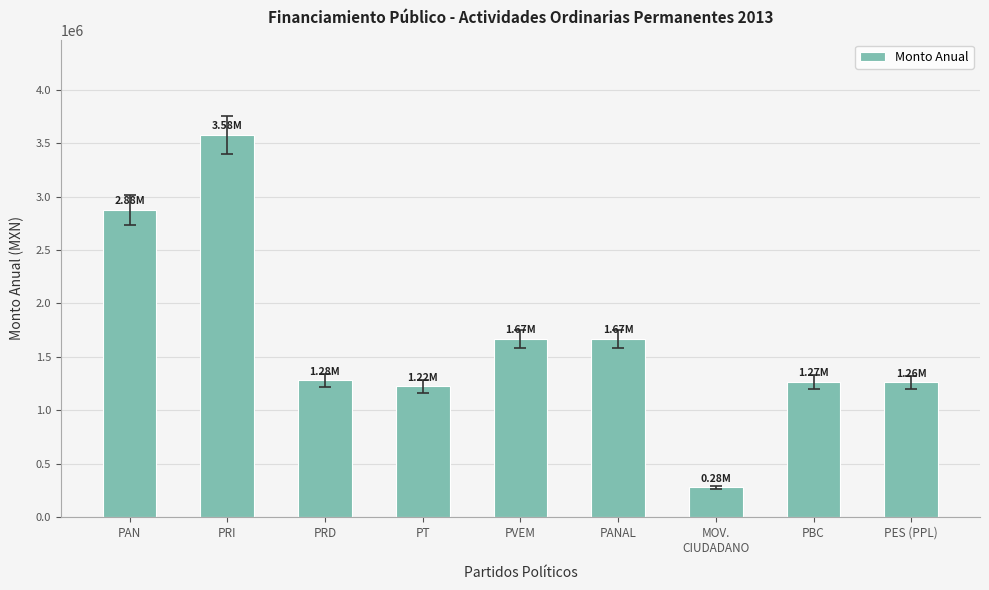

Is it true that the value at PBC is 1265310.5?

True